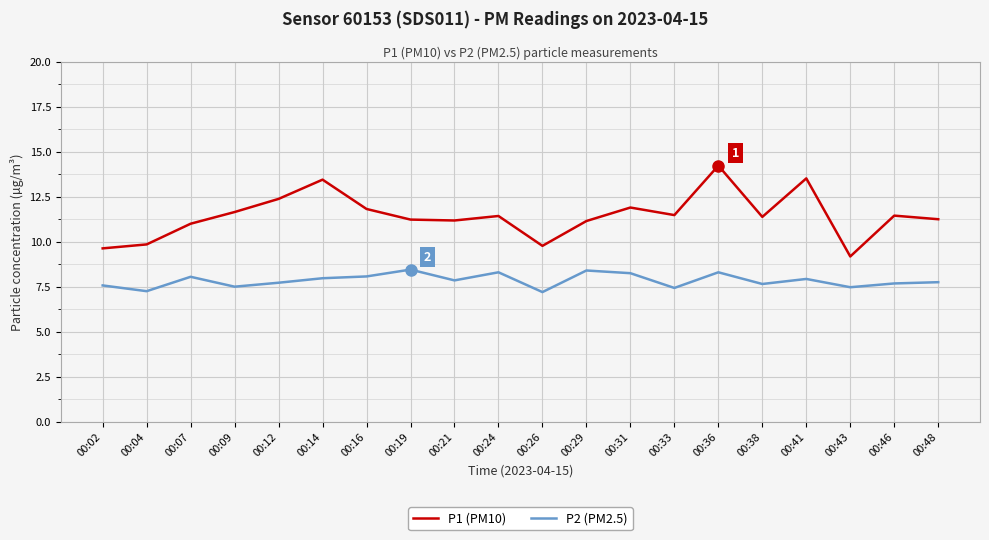

How many categories are shown in the chart?

20